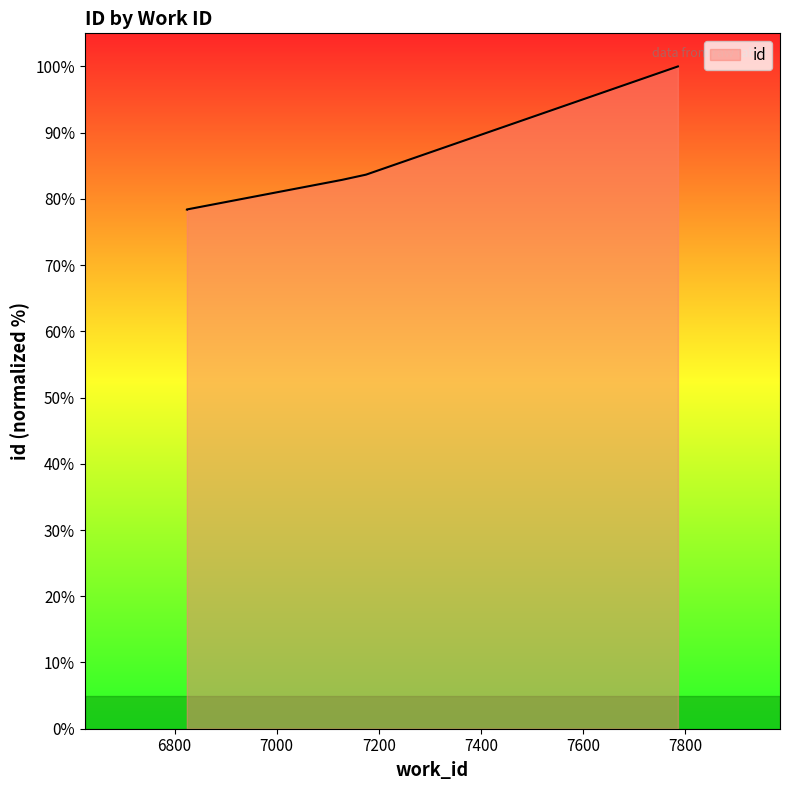

The chart shows a value of 49.6 at 6824. True or false?

False